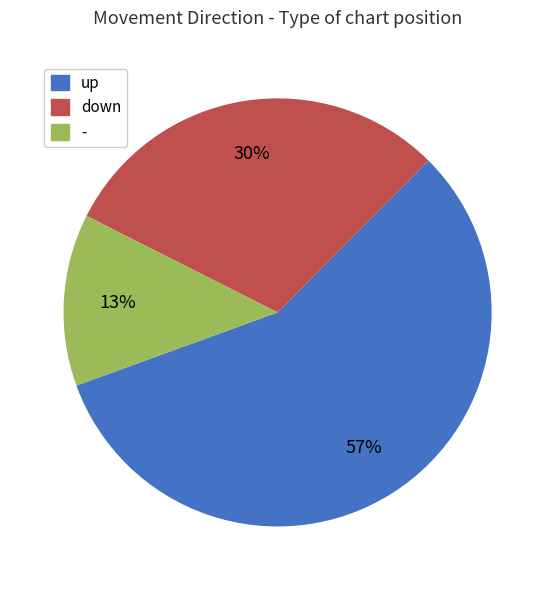

Count the number of slices in the pie.

3